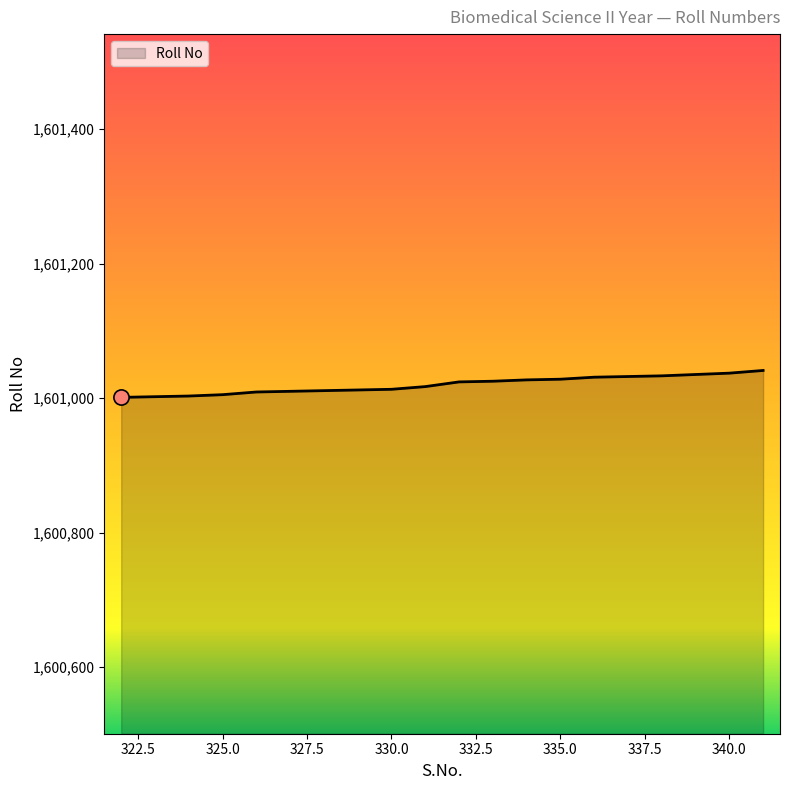

What is the maximum value shown in the chart?

1601041